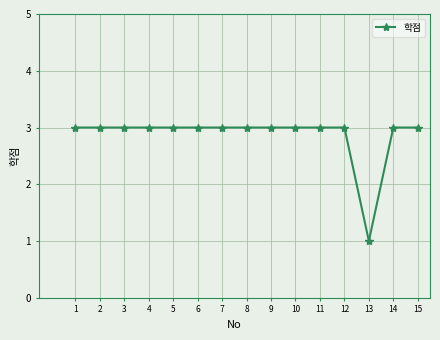

What is the value of the 9th point from the left?

3